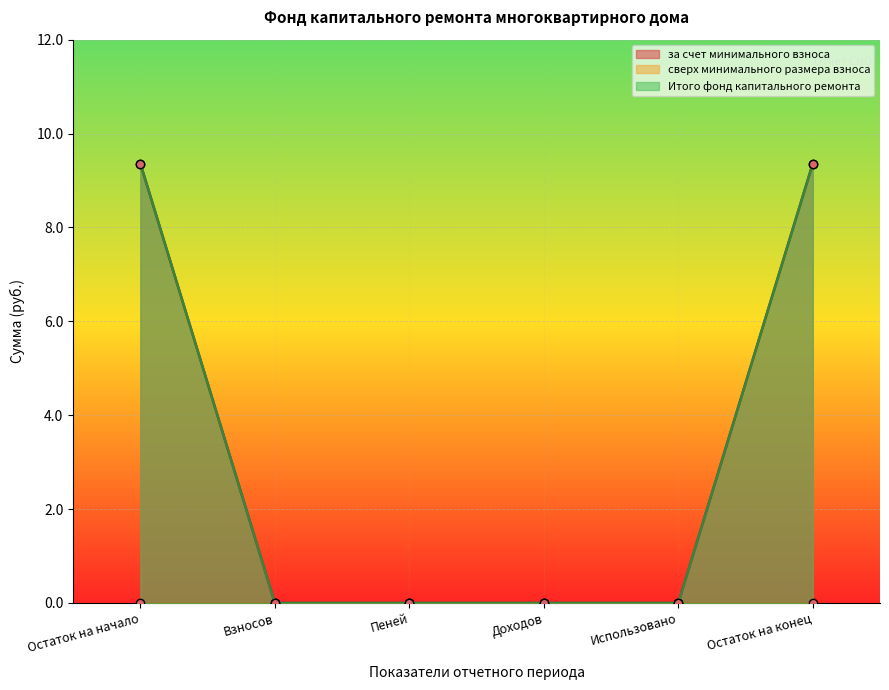

How many data points in Итого фонд капитального ремонта are above 0?

2